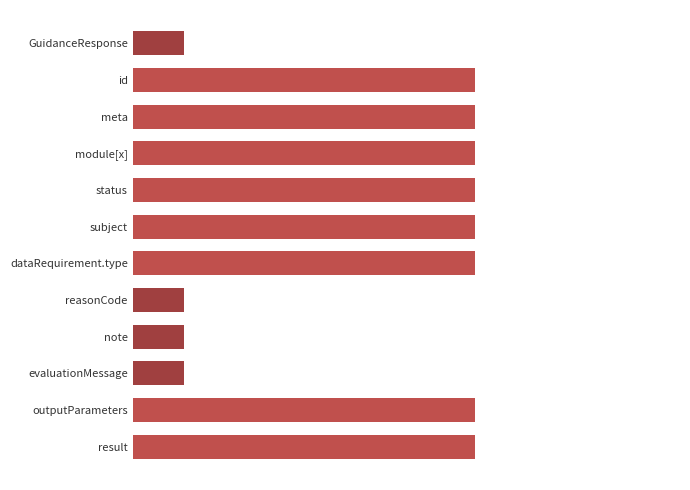

What is the minimum value shown in the chart?

0.1